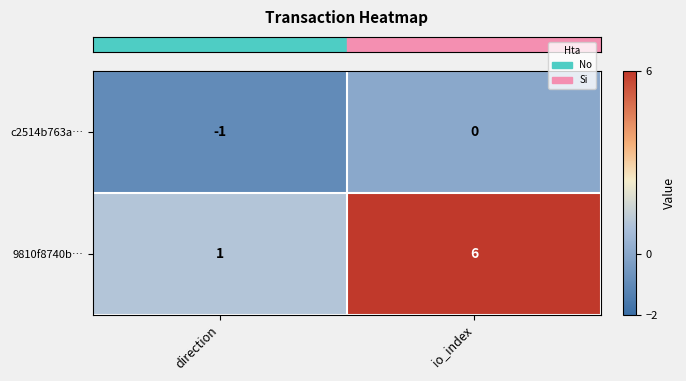

Reading left to right, extract all data points from this chart.

c2514b763a…: -1	0
9810f8740b…: 1	6